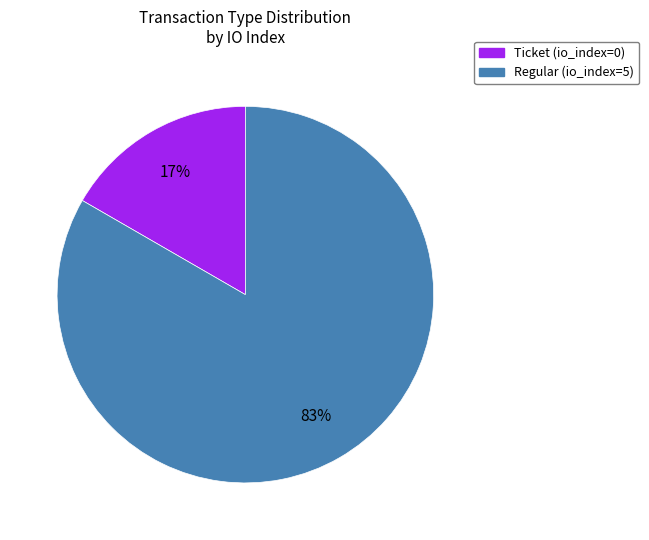

Do Regular and Ticket together represent more than half of the pie?

Yes